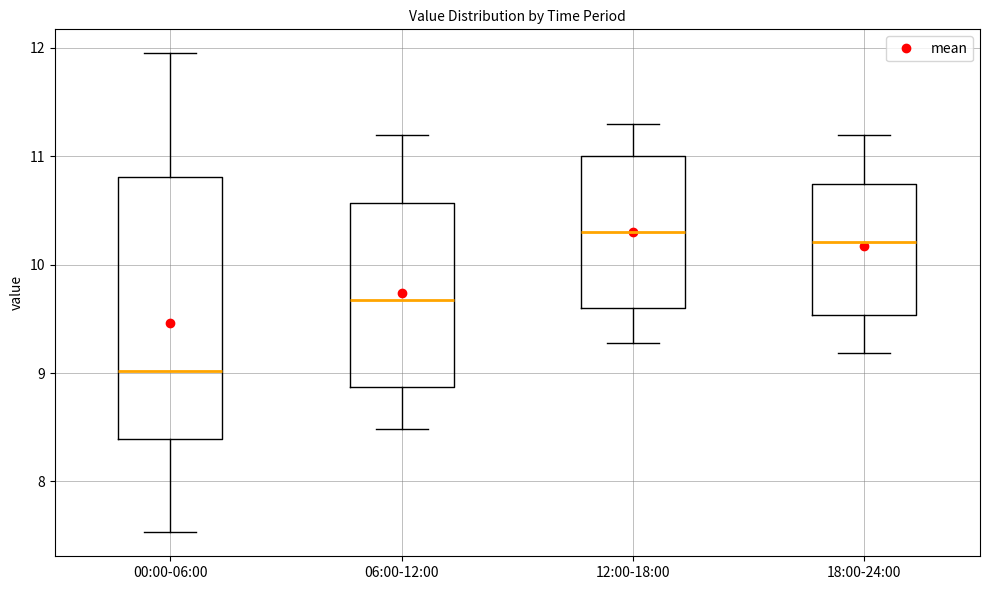

Which box is the tallest, from its lower edge to its upper edge?

00:00-06:00